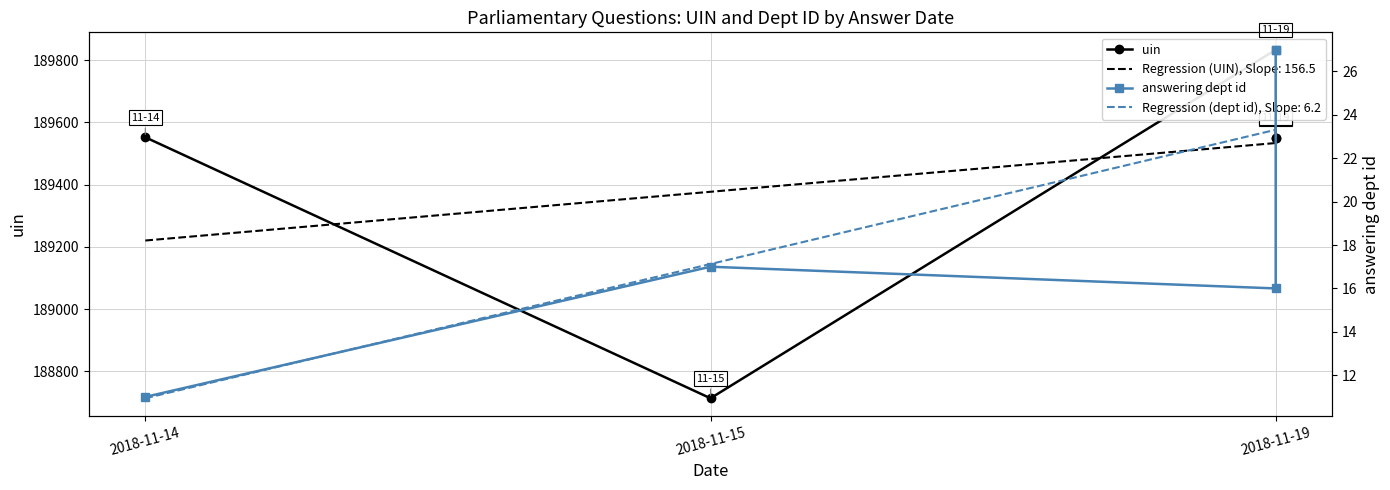

The value of answering dept id at 2018-11-19 is 16. True or false?

True